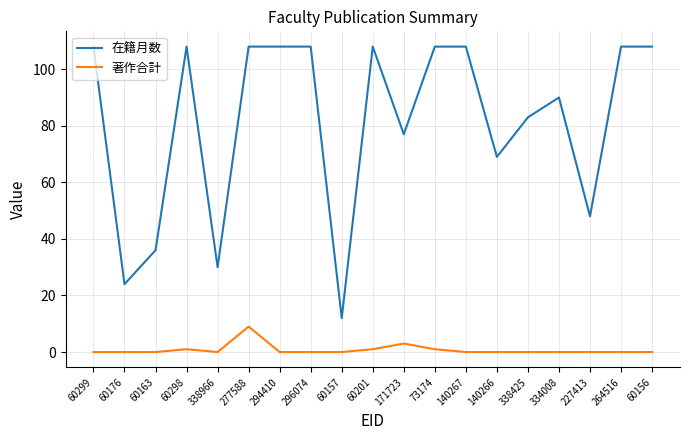

What position from the right is 227413?

3